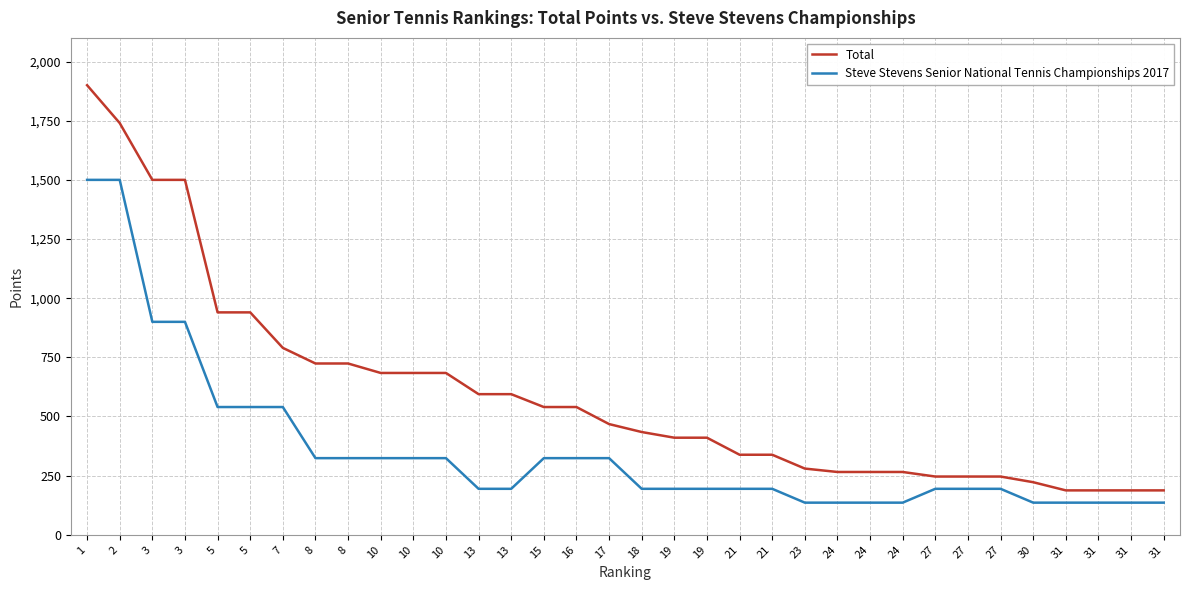

What is the difference between the Total values at 21 and 30?

116.1